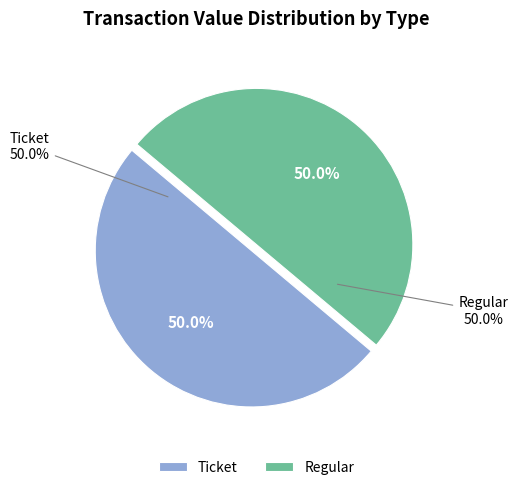

Which slice is the largest?

Regular (io_index=19)